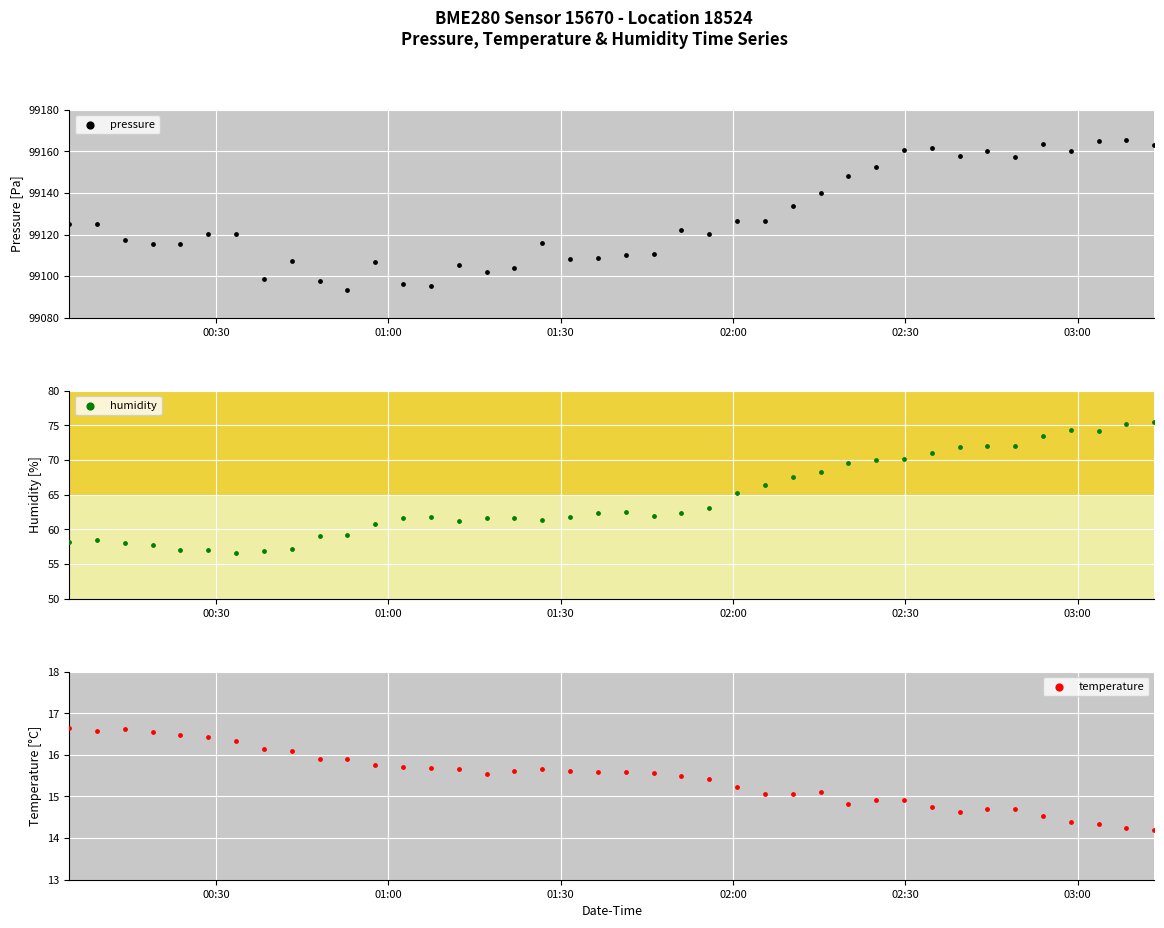

Is the value of temperature at 23 greater than the value of humidity at 36?

No